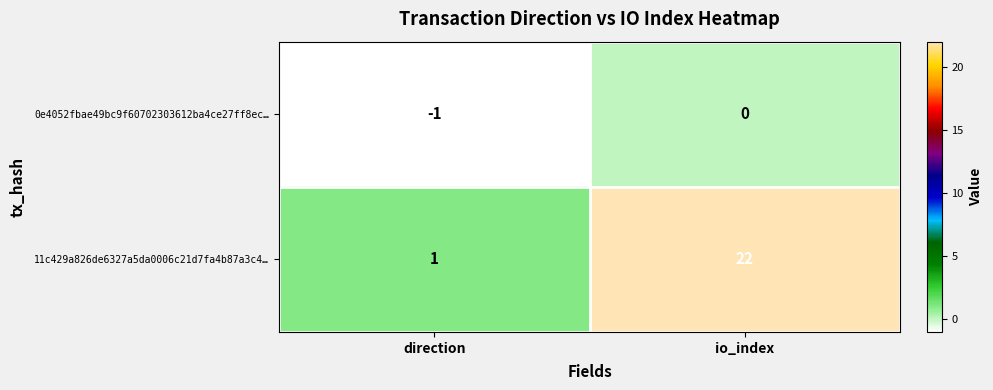

What is the greatest value displayed?

22